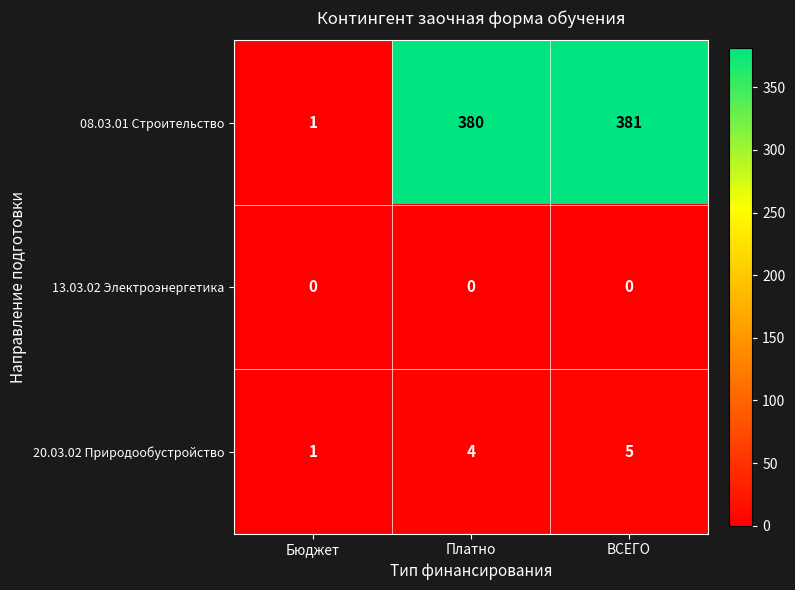

The 08.03.01 Строительство series shows 381 at ВСЕГО. True or false?

True